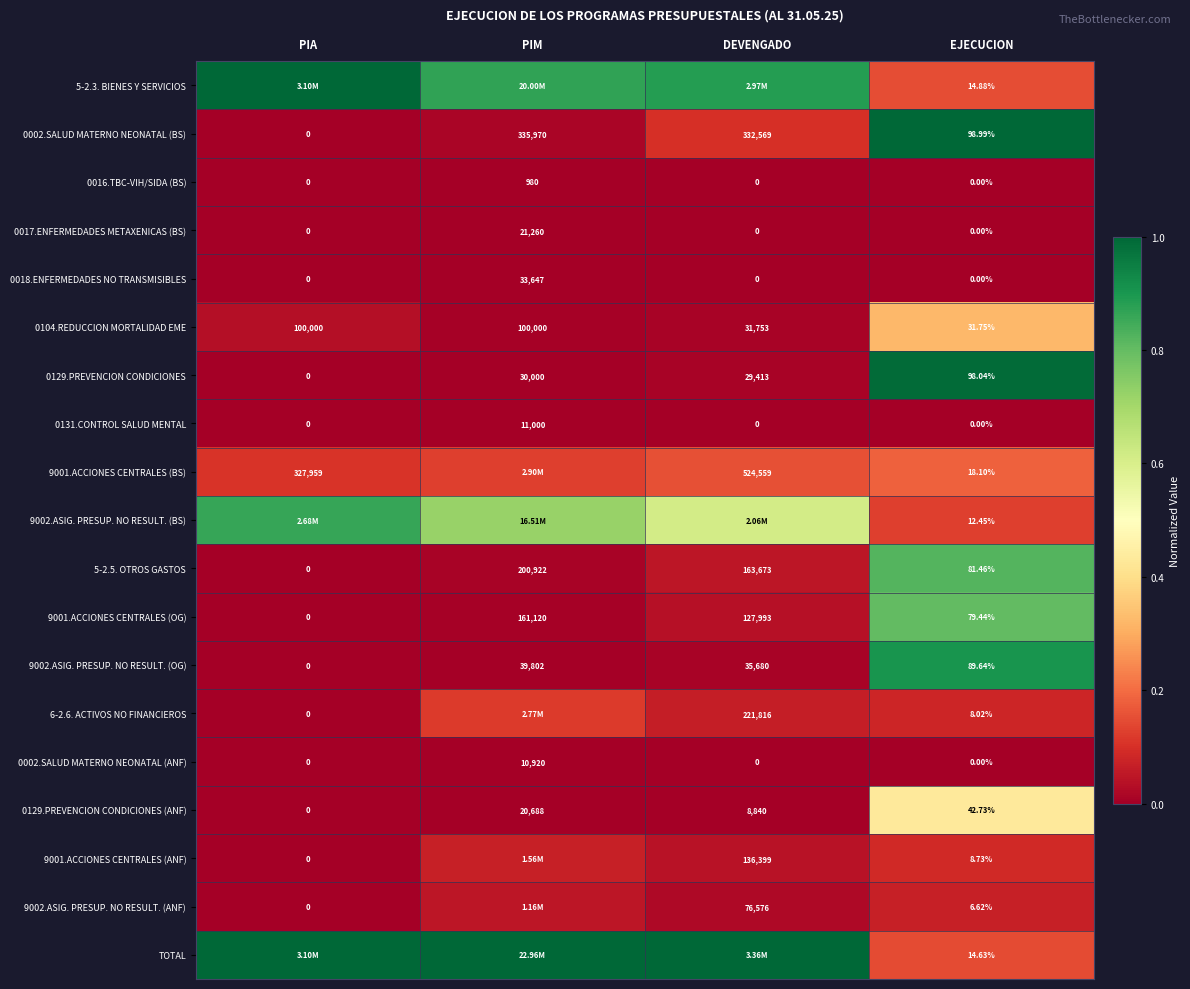

Which category has the highest value in the 0131.CONTROL SALUD MENTAL series?

PIM